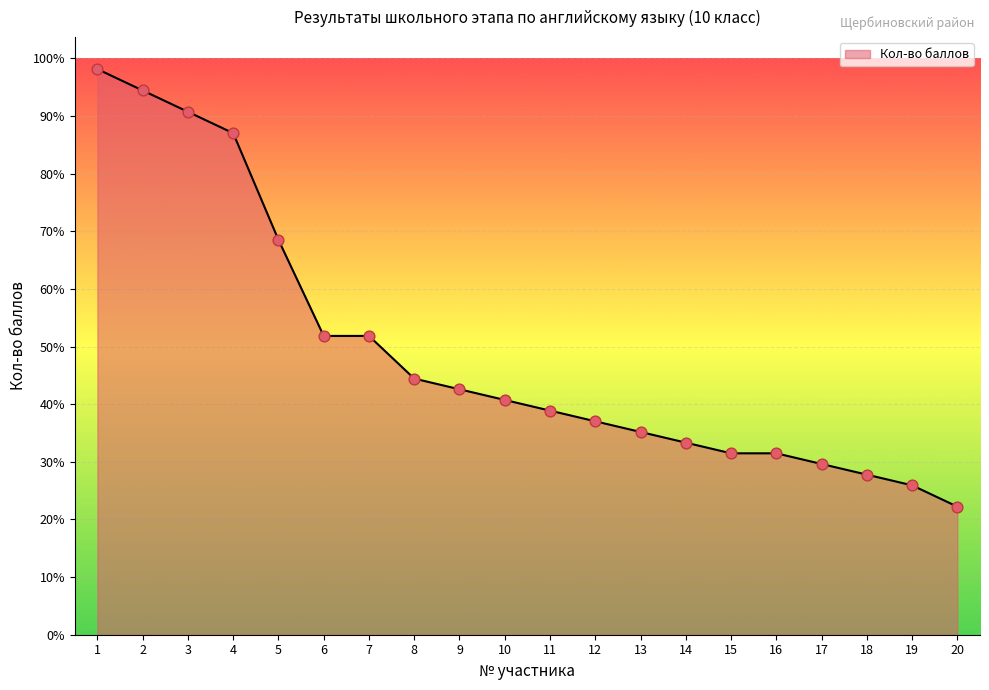

Approximately how many times larger is the value at 3 compared to 18?

3.3